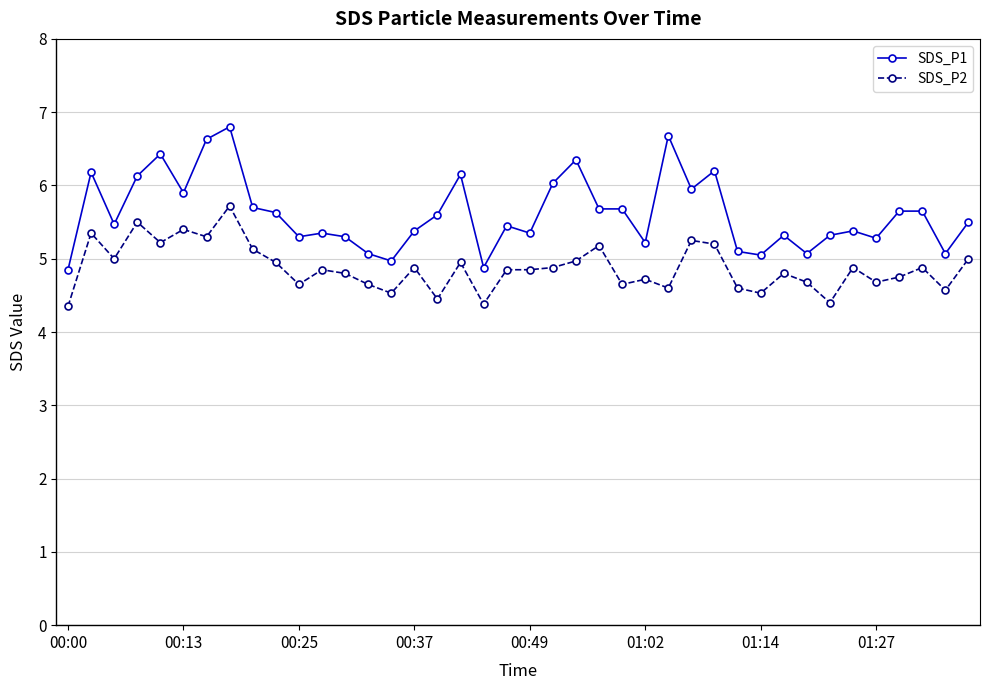

True or false: SDS_P1 has more than 2 points higher than both neighbors.

True